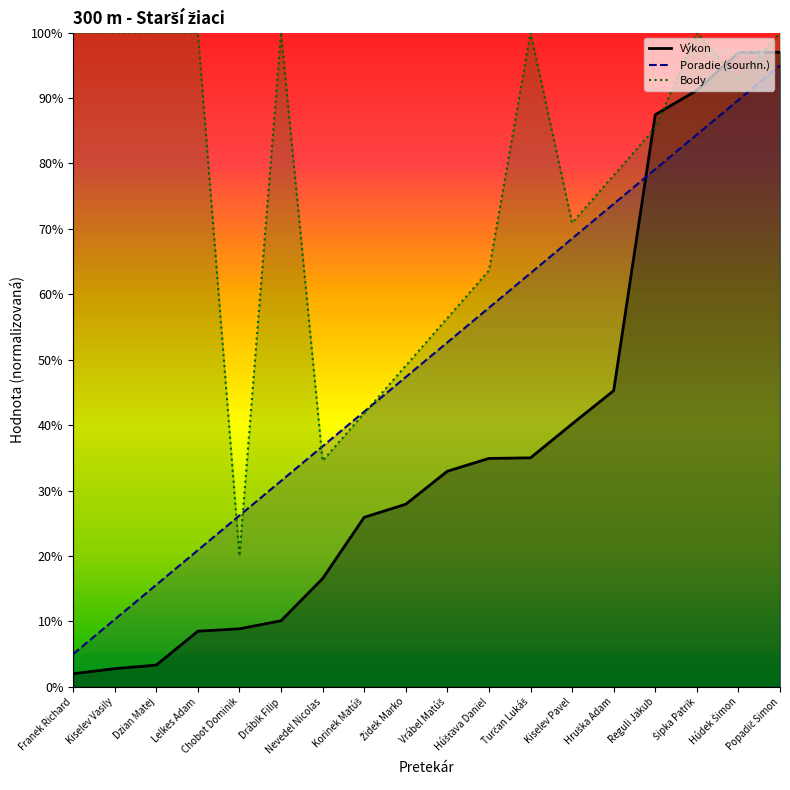

How many data points in Výkon are above 32?

9